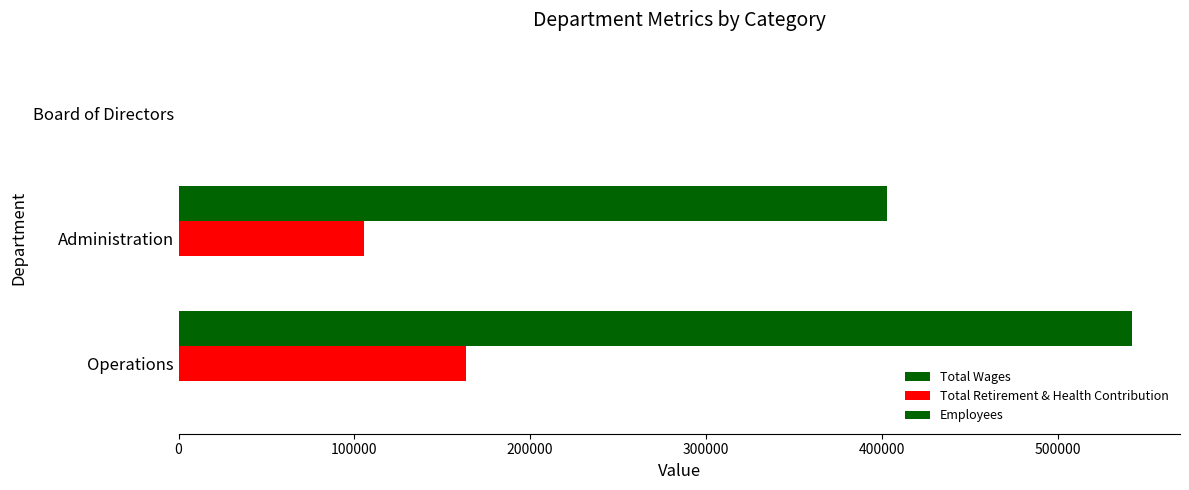

How many positive values does the Total Wages series have?

2